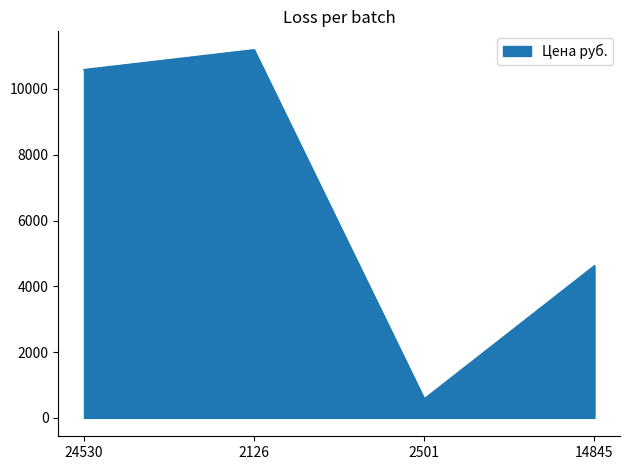

At which label is the value closest to 5886?

14845